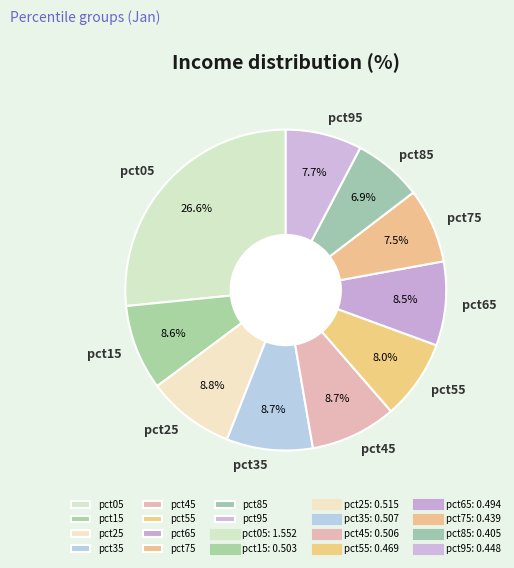

Is there a majority slice in this chart?

No